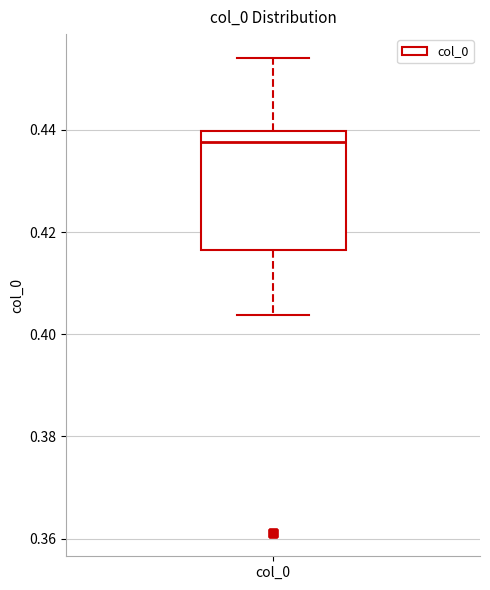

Where is the upper edge of the box for col_0 on the y-axis? The values are not printed on the chart, so give them approximately, as read against the axis.

0.440